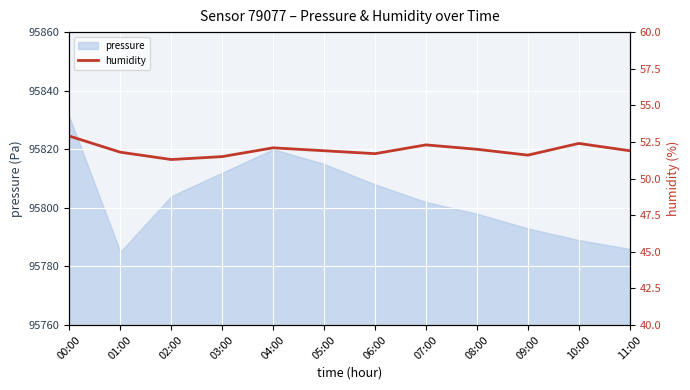

What is the average value?

51.9